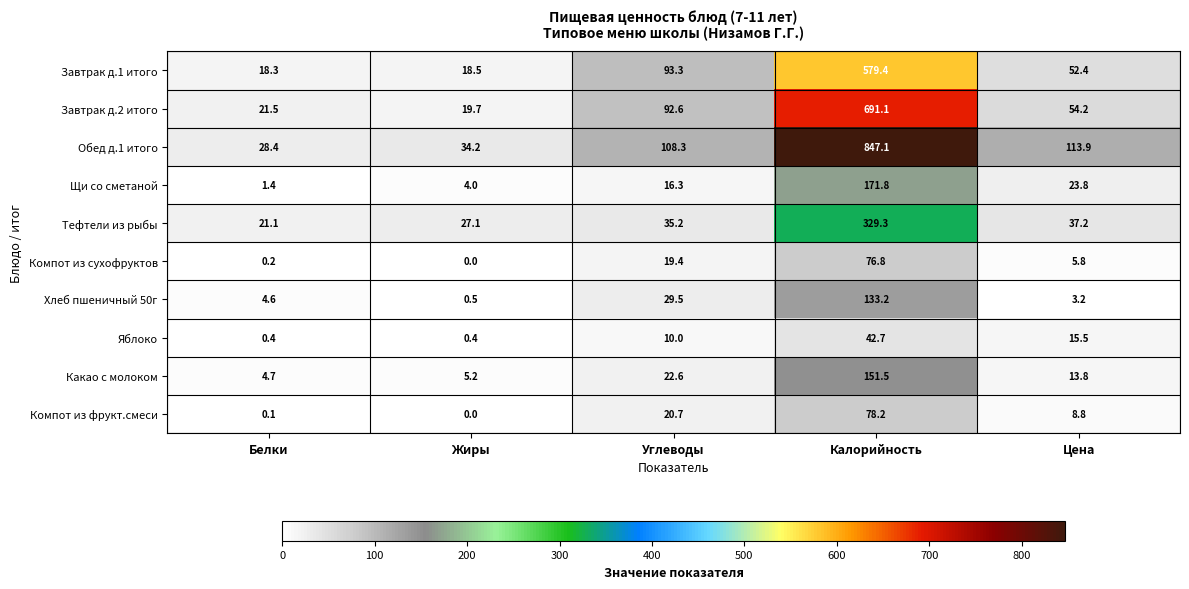

At which category does the chart reach its minimum across all series?

Жиры